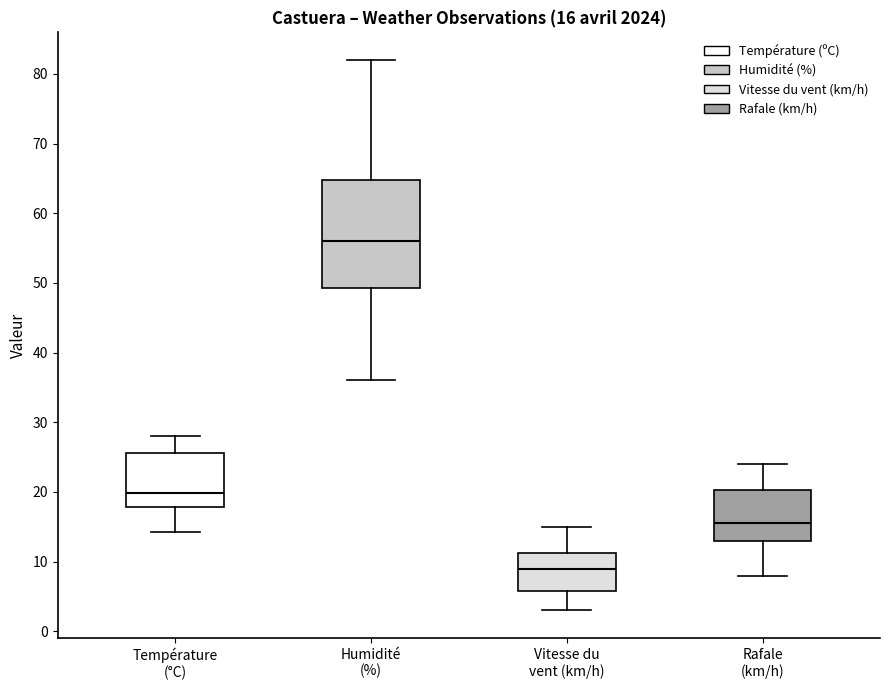

Which box has the highest median line?

Humidité (%)